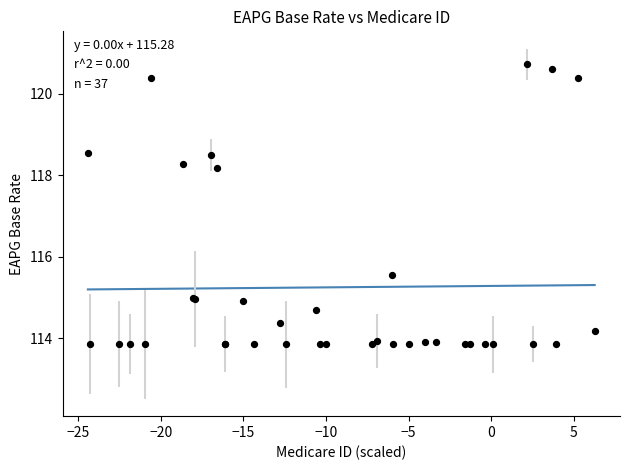

What Y value in the scatter plot is closest to 117?

118.2